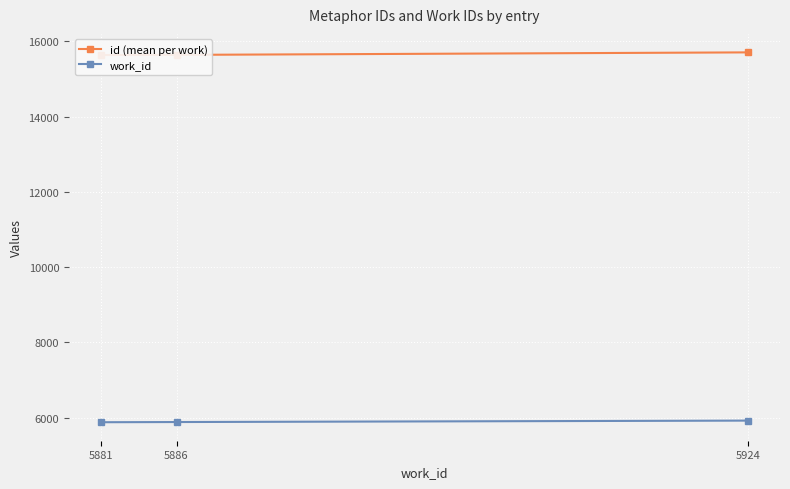

How many lines are shown in the chart?

2